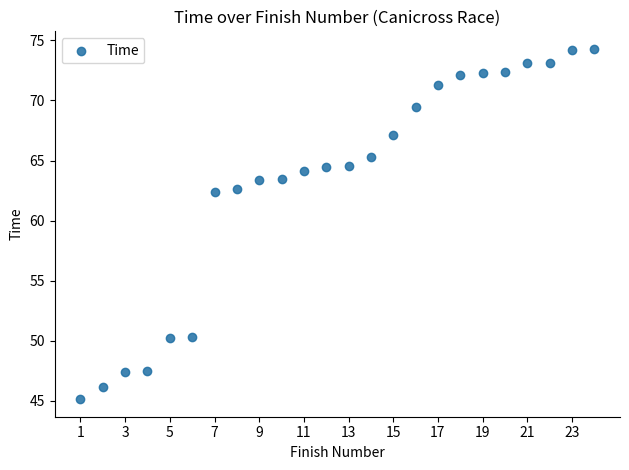

What is the range of Y values (max minus min)?

29.2